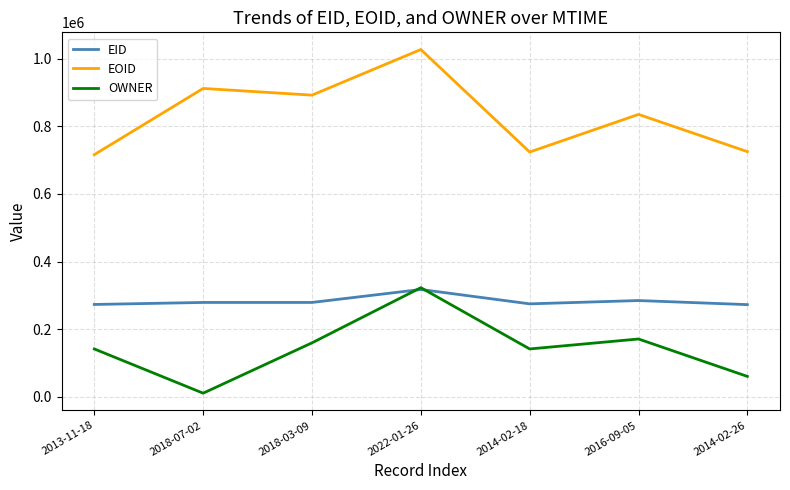

What is the difference between the second highest and second lowest values in the EID series?

11593